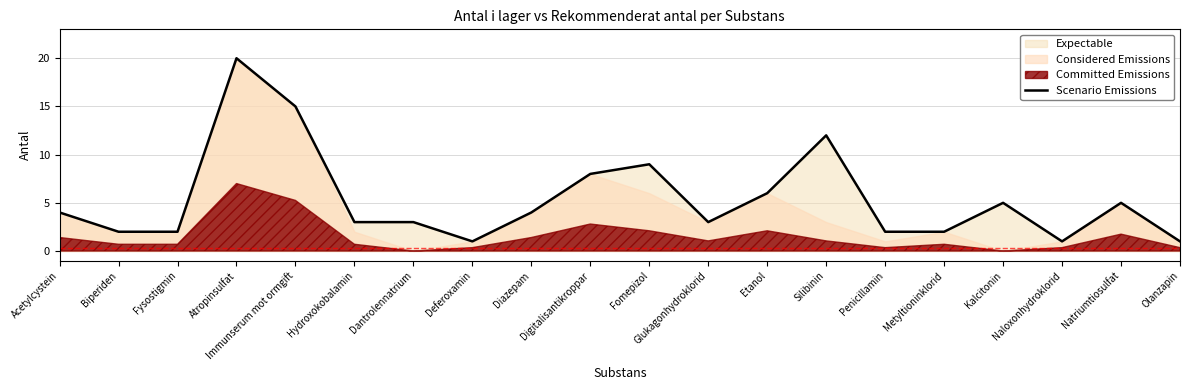

Rank the categories by value from highest to lowest.

Atropinsulfat, Immunserum mot ormgift, Silibinin, Fomepizol, Digitalisantikroppar, Etanol, Kalcitonin, Natriumtiosulfat, Acetylcystein, Diazepam, Hydroxokobalamin, Dantrolennatrium, Glukagonhydroklorid, Biperiden, Fysostigmin, Penicillamin, Metyltioninklorid, Deferoxamin, Naloxonhydroklorid, Olanzapin